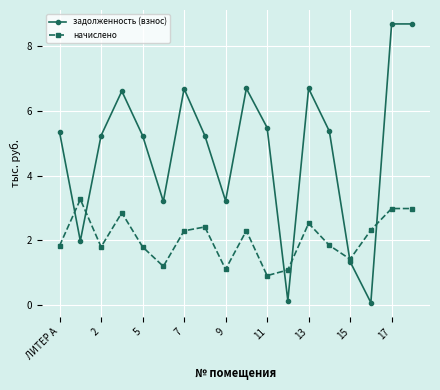

List the series in order of their overall mean, highest first.

задолженность (взнос), начислено